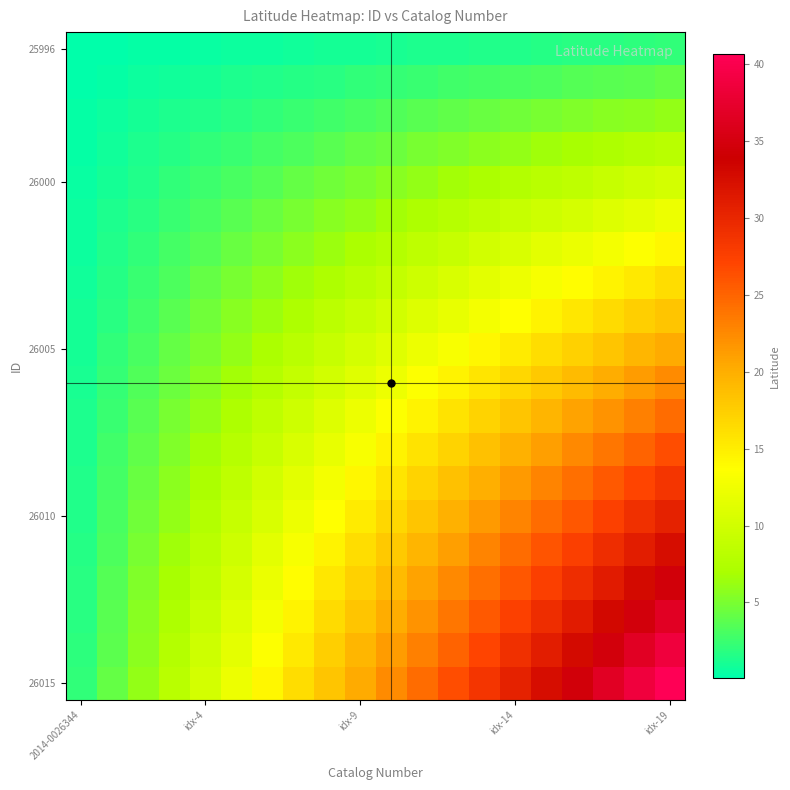

Count the number of categories in the chart.

20